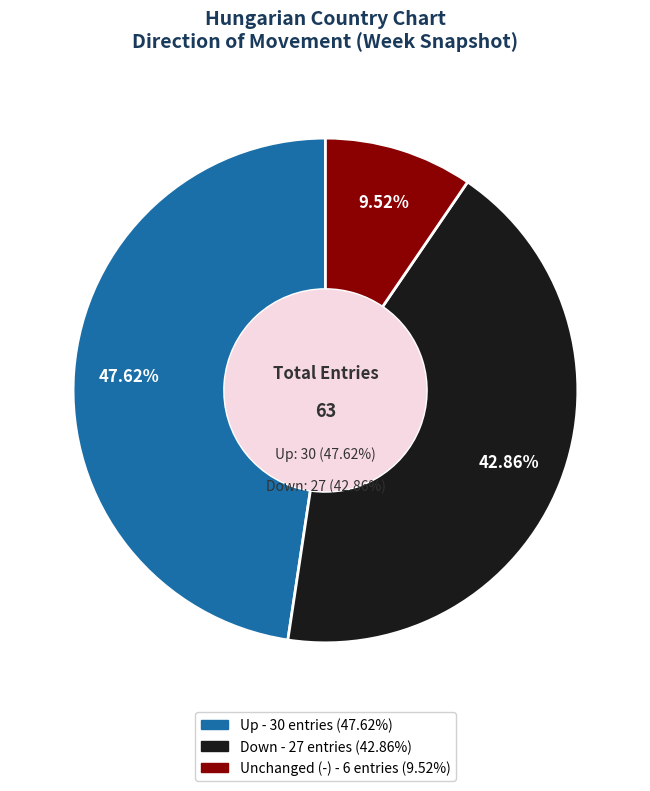

Which slice is the smallest?

-